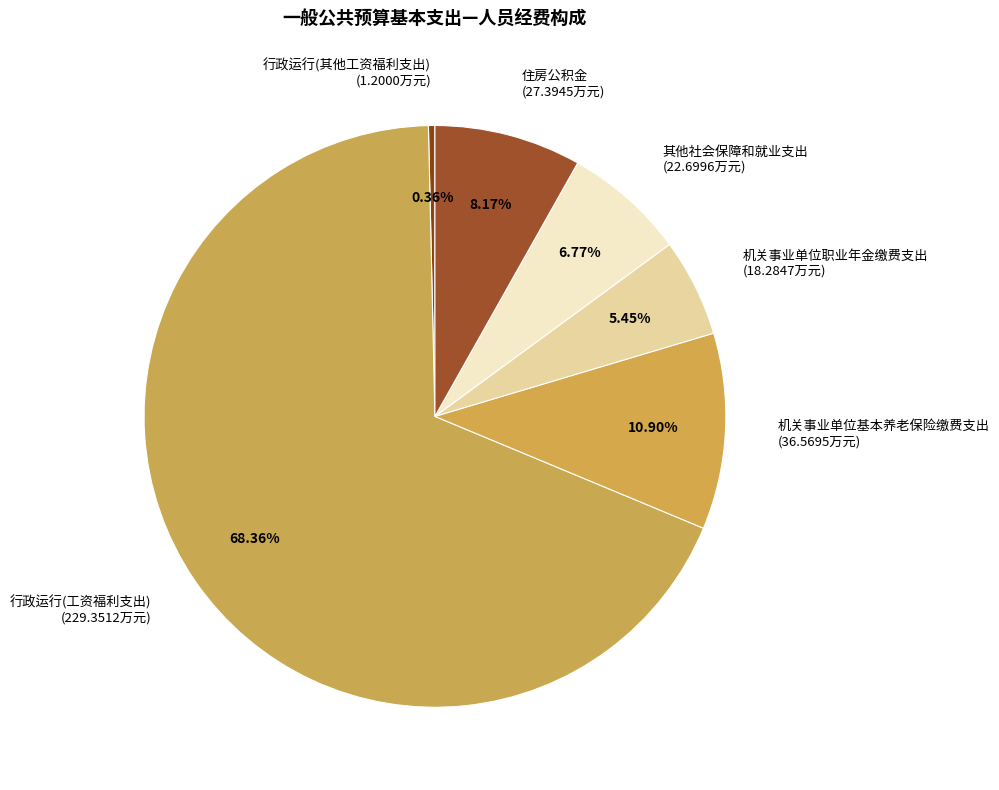

Does 住房公积金 represent more than half of the total?

No